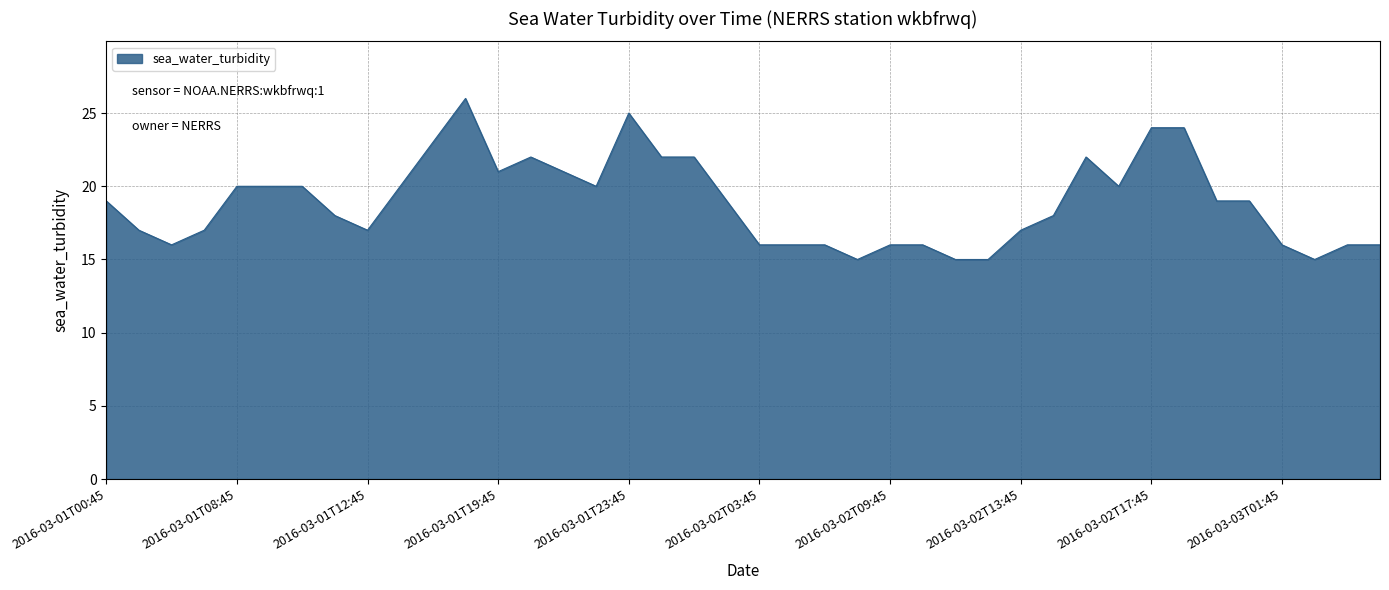

What is the difference between the maximum and minimum values?

11